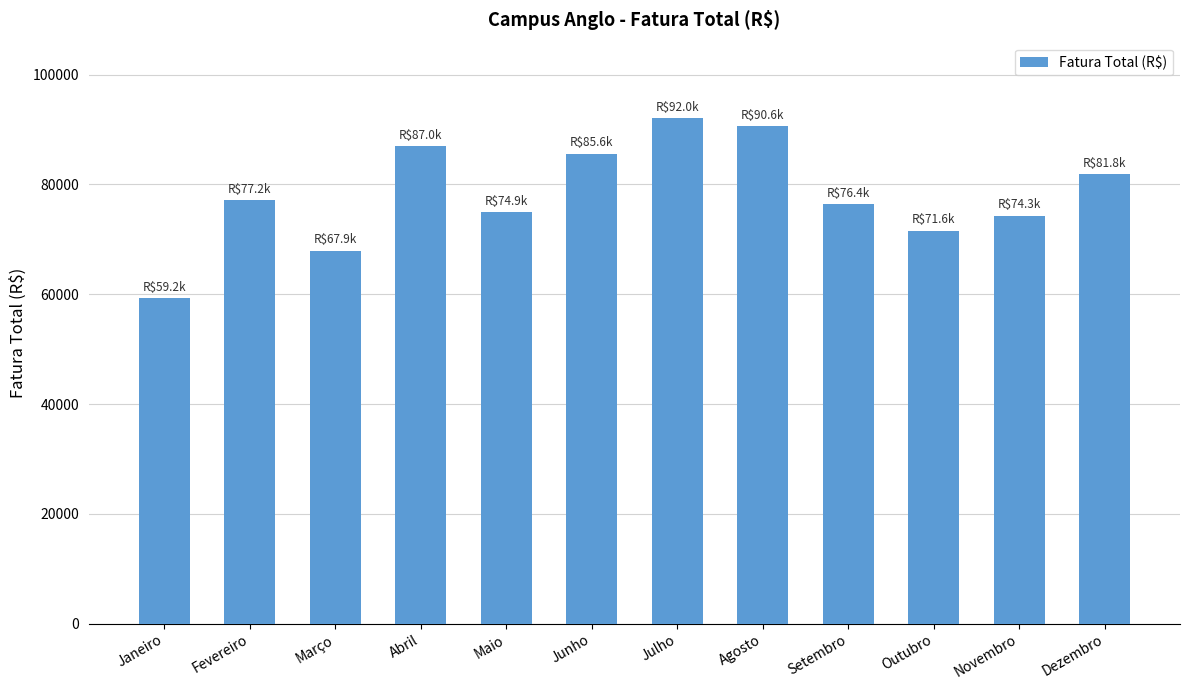

What is the label of the 6th bar from the right?

Julho